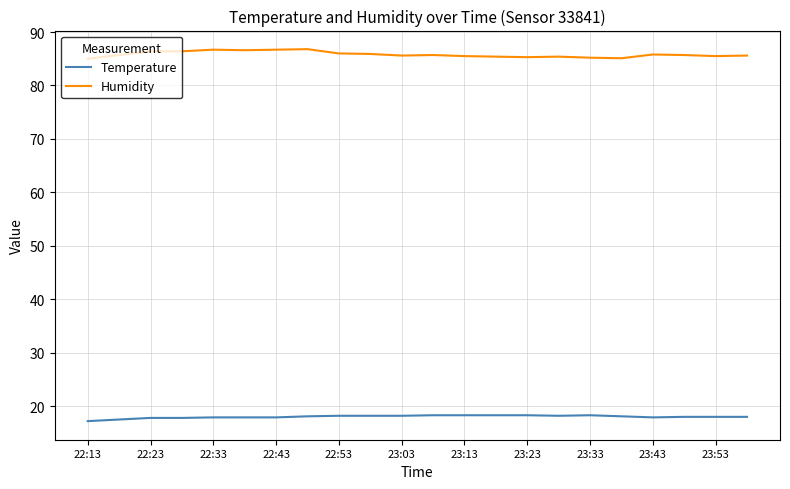

True or false: Humidity and Temperature cross at least once.

False